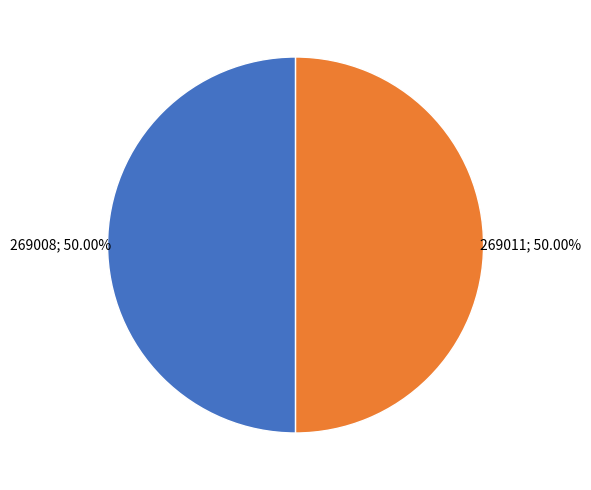

How many slices are in this pie chart?

2